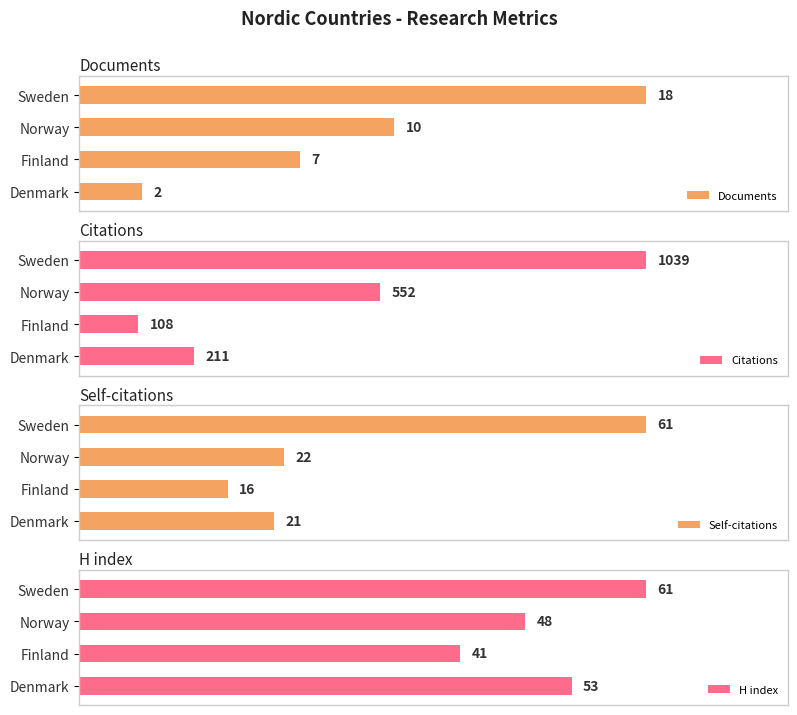

At 1, list the series in order from largest to smallest.

Citations, H index, Self-citations, Documents